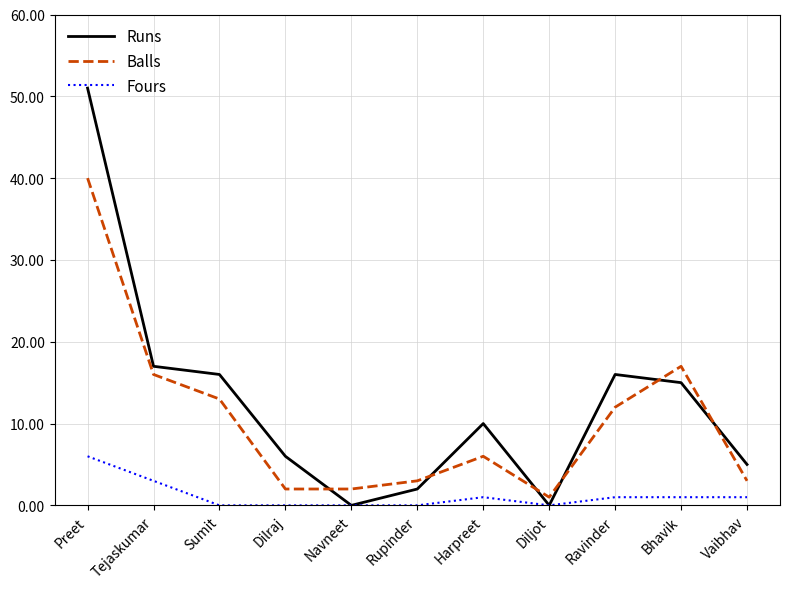

Which category has the highest value in the Fours series?

Preet